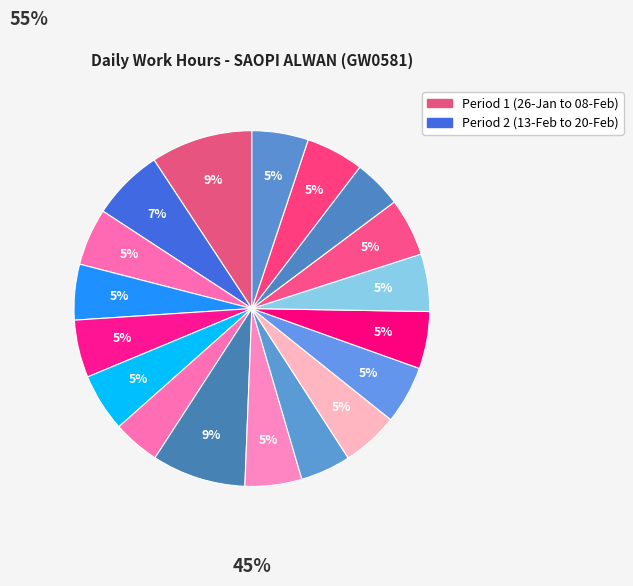

What is the largest slice in the pie chart?

26-Fri